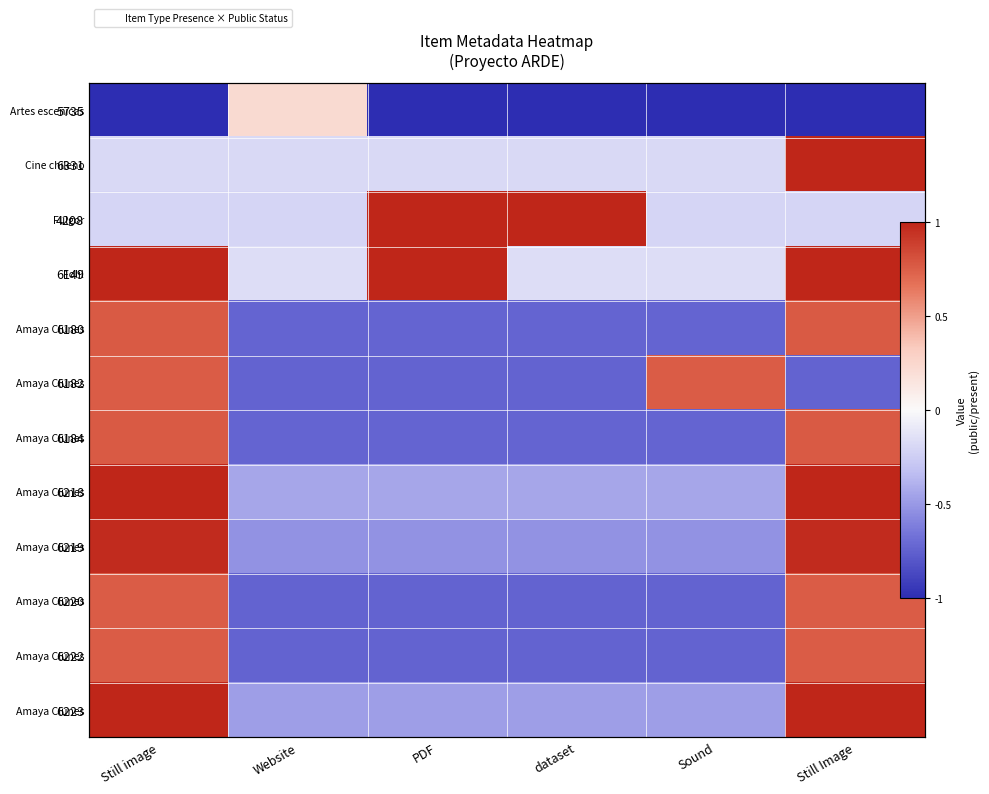

What is the spread (max minus min) of values at Website?

1.0